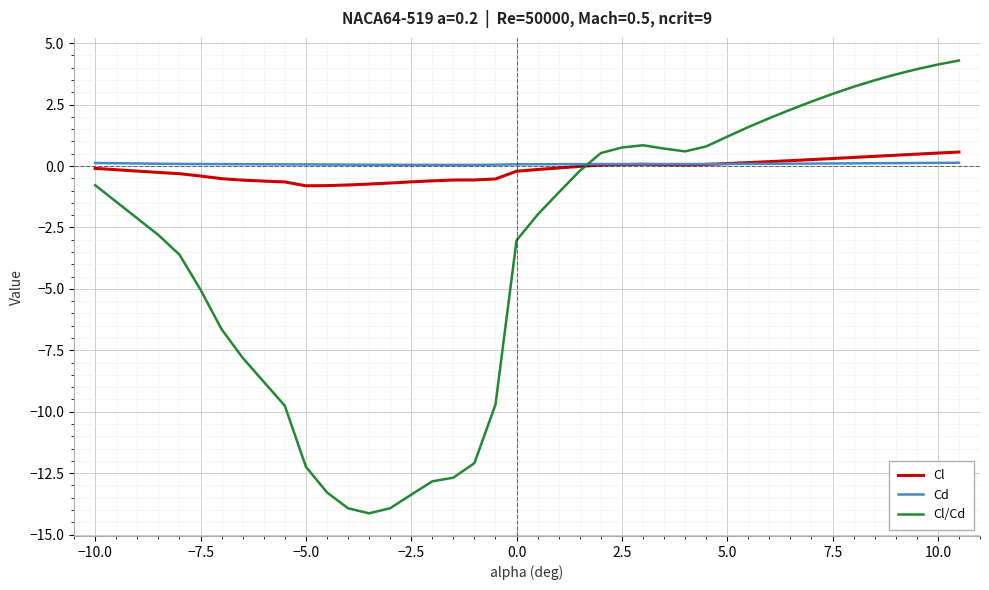

Which series has the largest total across all categories?

Cd